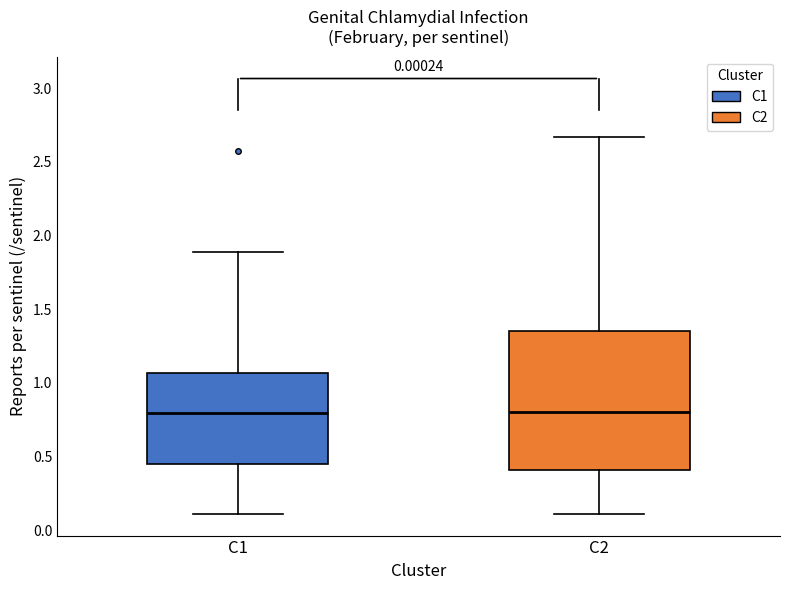

Where is the lower edge of the box for C2 on the y-axis? The values are not printed on the chart, so give them approximately, as read against the axis.

0.40